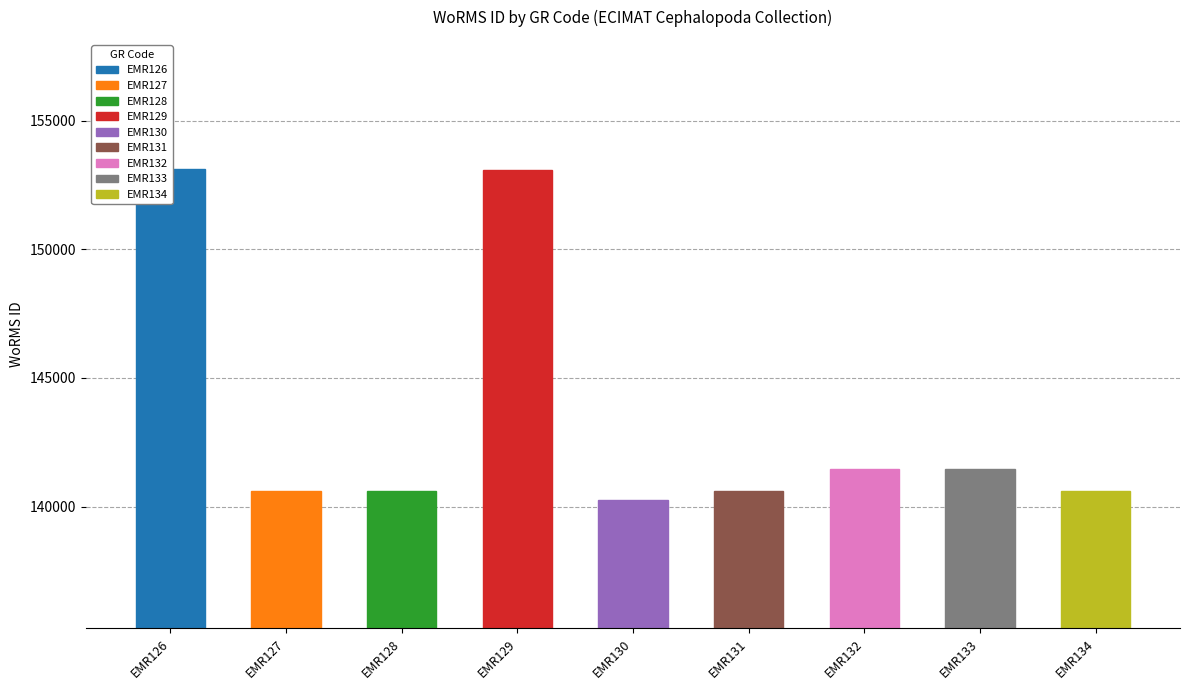

Rank the categories by value from lowest to highest.

EMR130, EMR127, EMR131, EMR128, EMR134, EMR132, EMR133, EMR129, EMR126